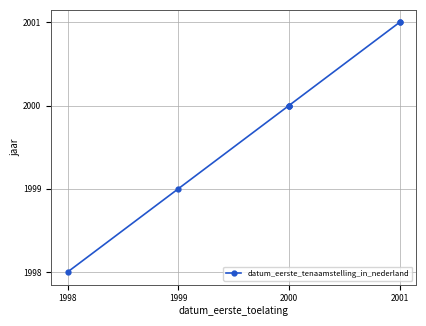

Which has a higher value, 2000 or 1998?

2000